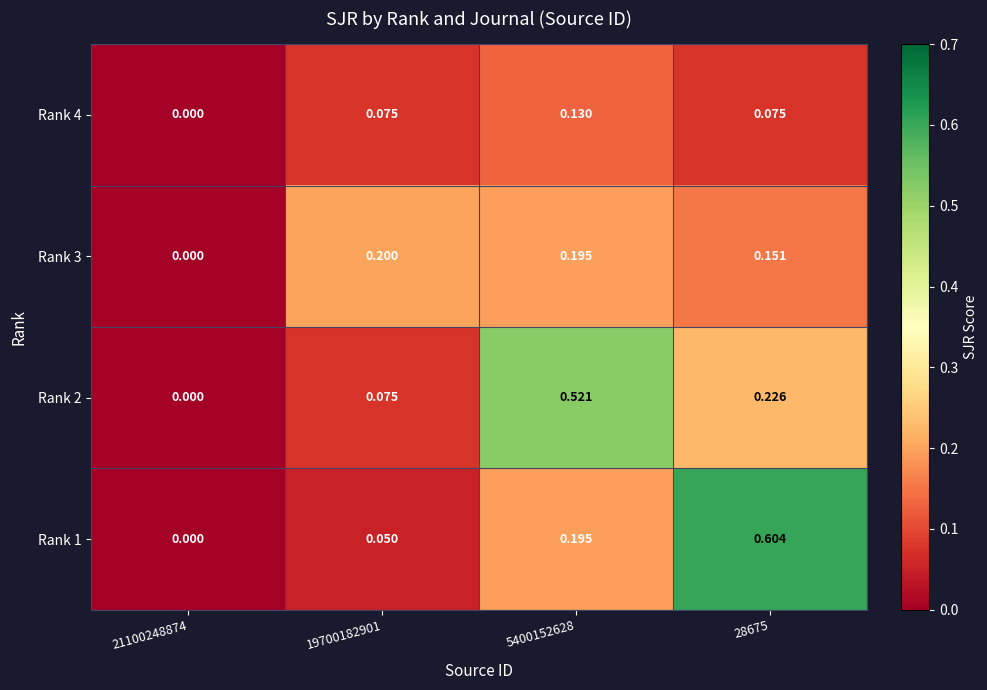

Which series changed the most between 21100248874 and 5400152628?

Rank 2